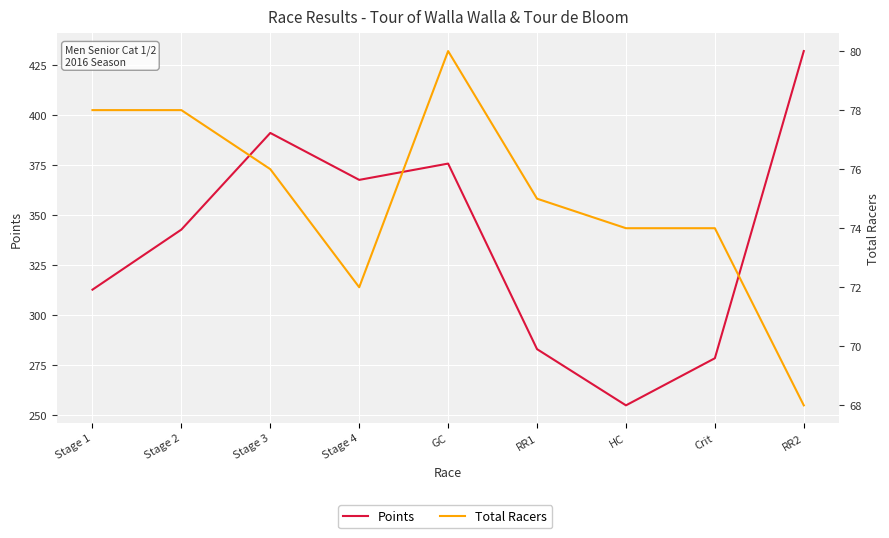

What is the label of the 7th point from the right?

Stage 3